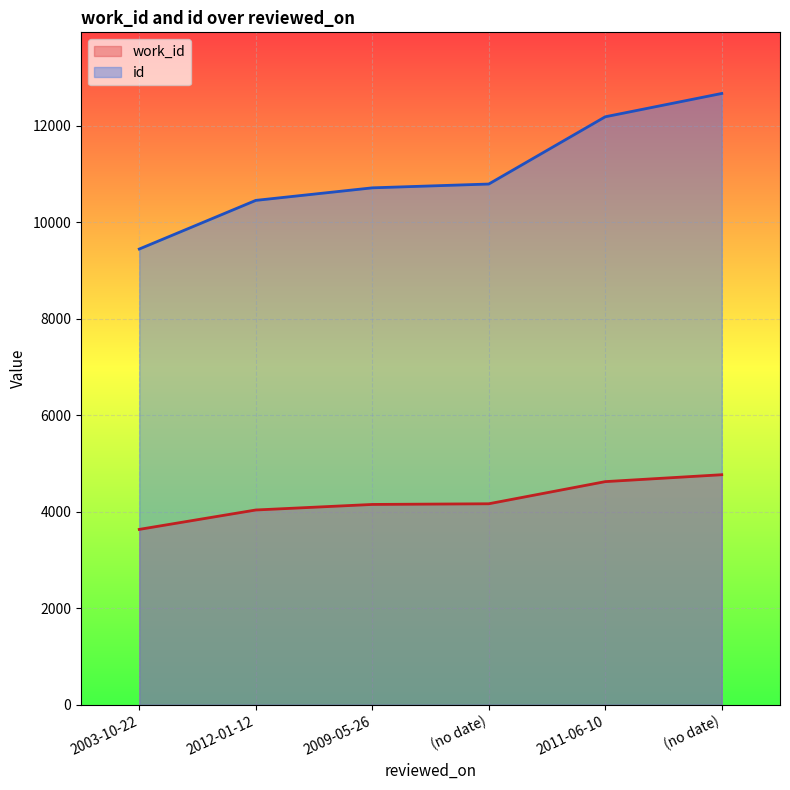

What is the approximate value of work_id at (no date), to the nearest 10?

4170